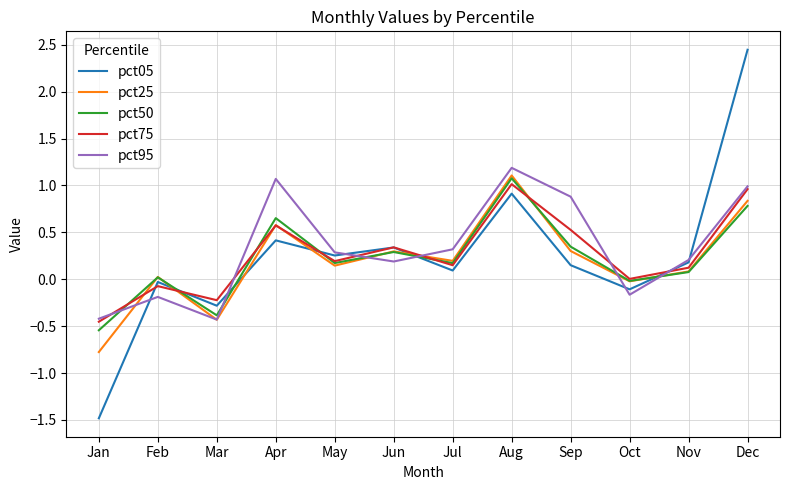

How many categories are shown in the chart?

12